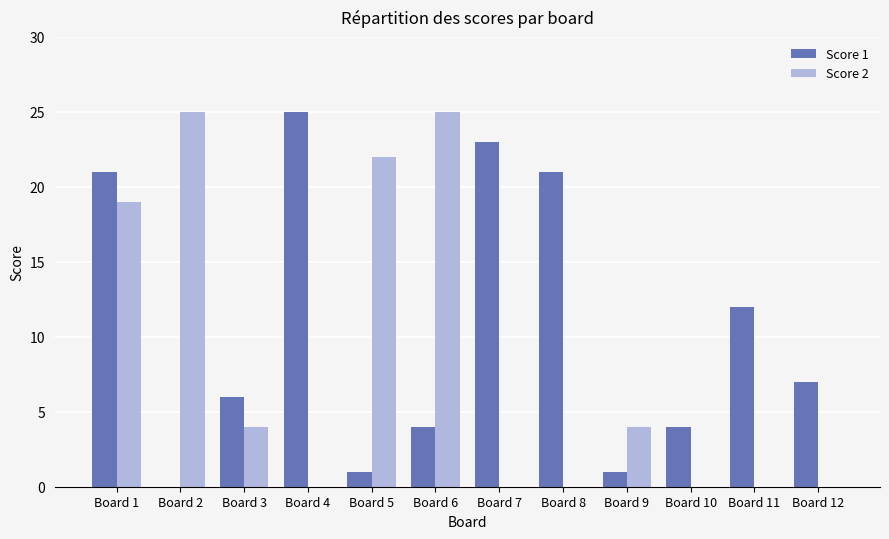

Count the number of categories in the chart.

12